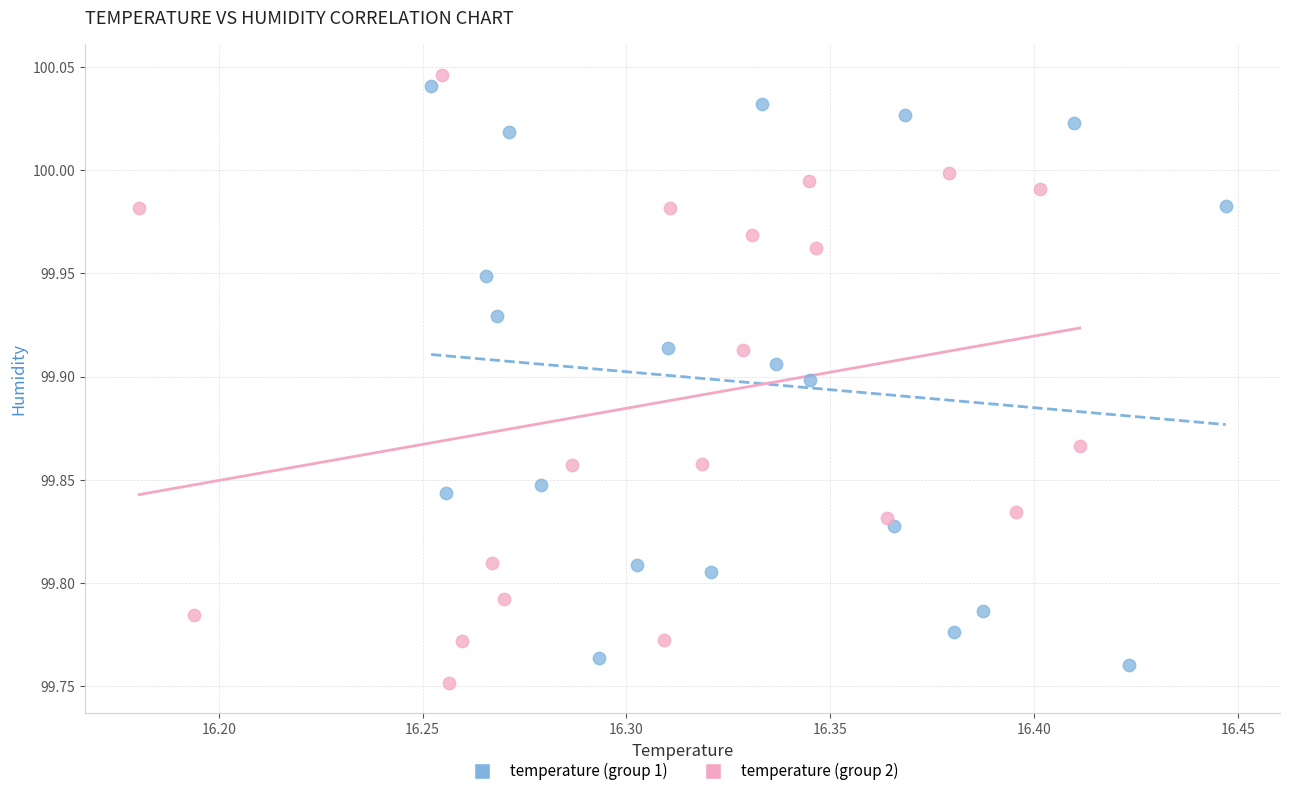

What are all the series names shown in the legend?

temperature (group 1), temperature (group 2)